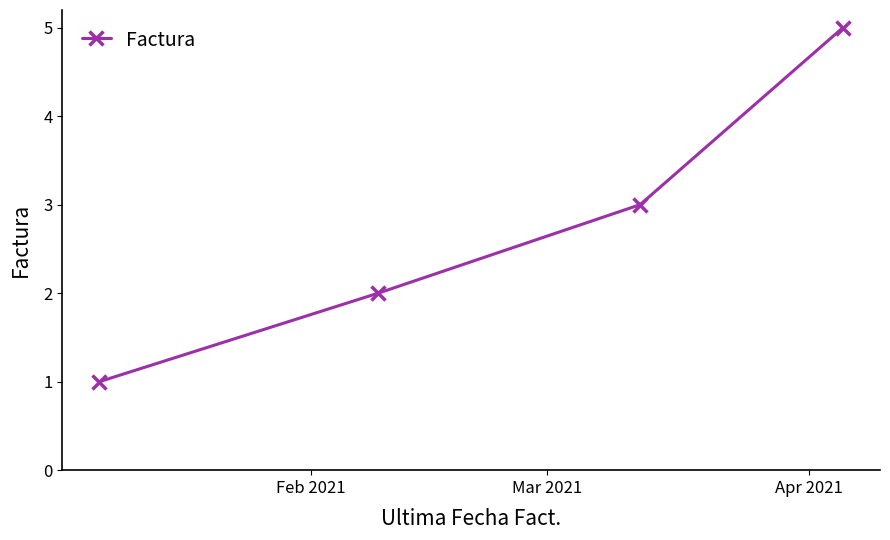

How many lines are shown in the chart?

1